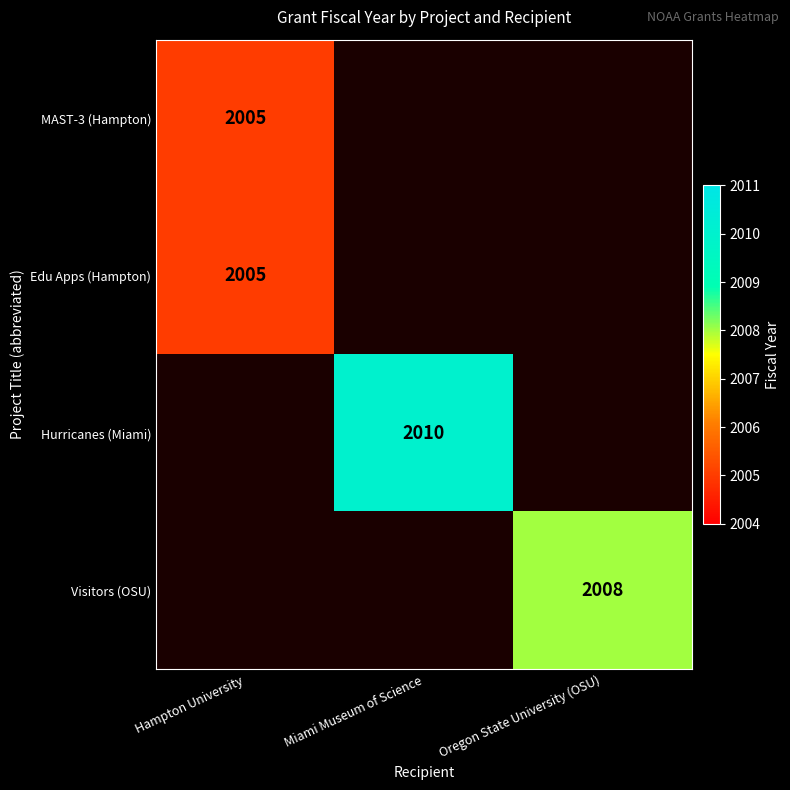

At which category does the chart reach its peak across all series?

Miami Museum of Science